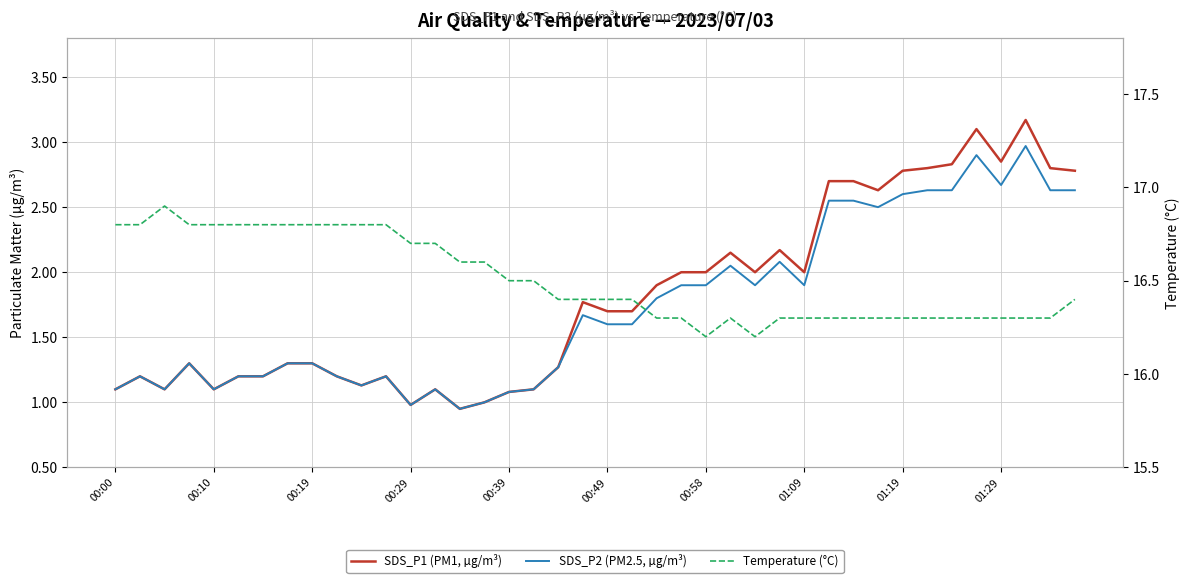

True or false: SDS_P2 (PM2.5, µg/m³) and SDS_P1 (PM1, µg/m³) cross at least once.

False